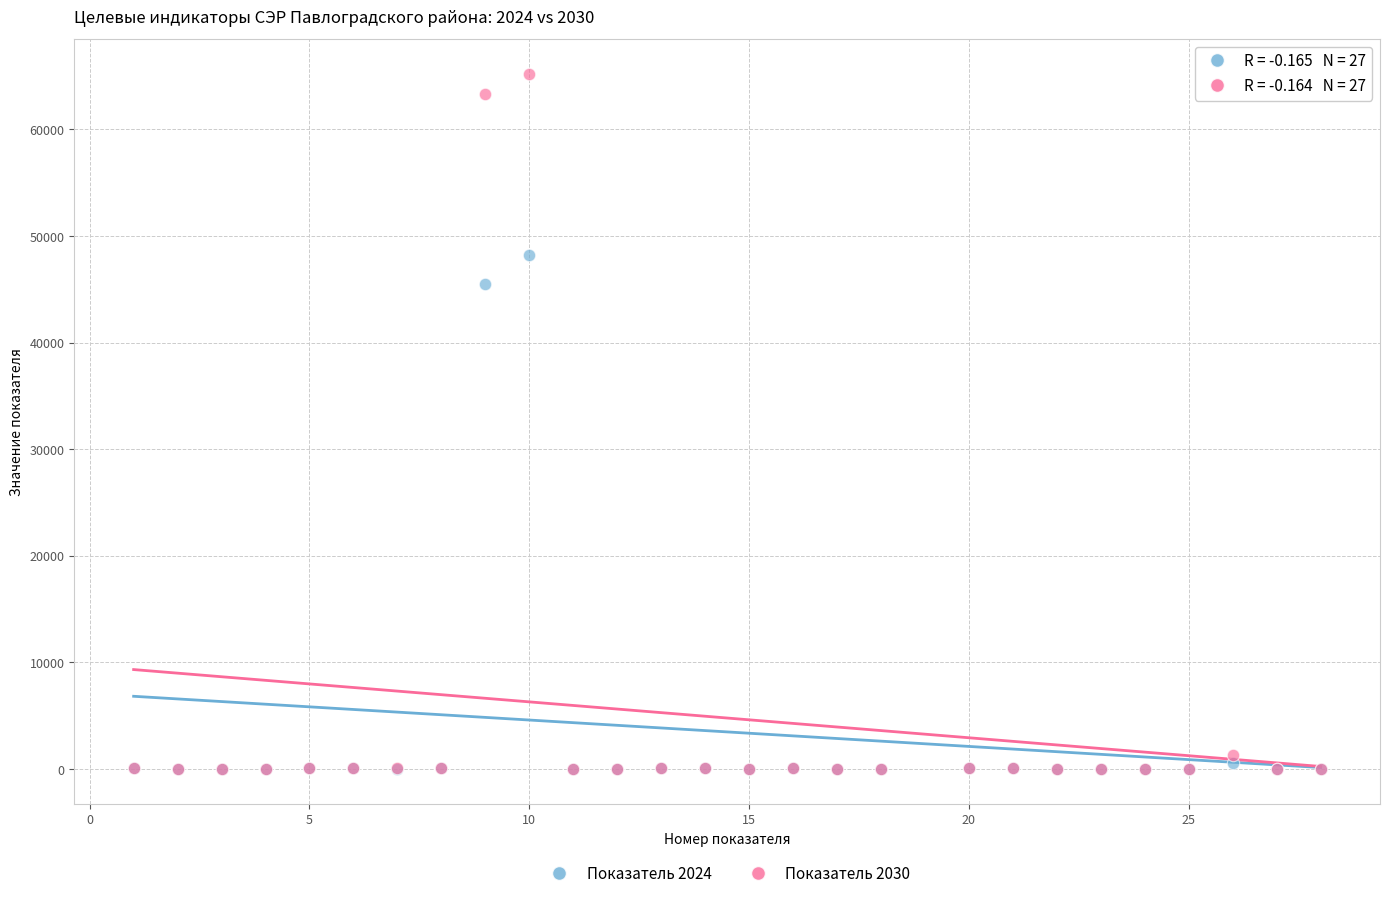

Across all series, what Y value is closest to 32597?

45478.0